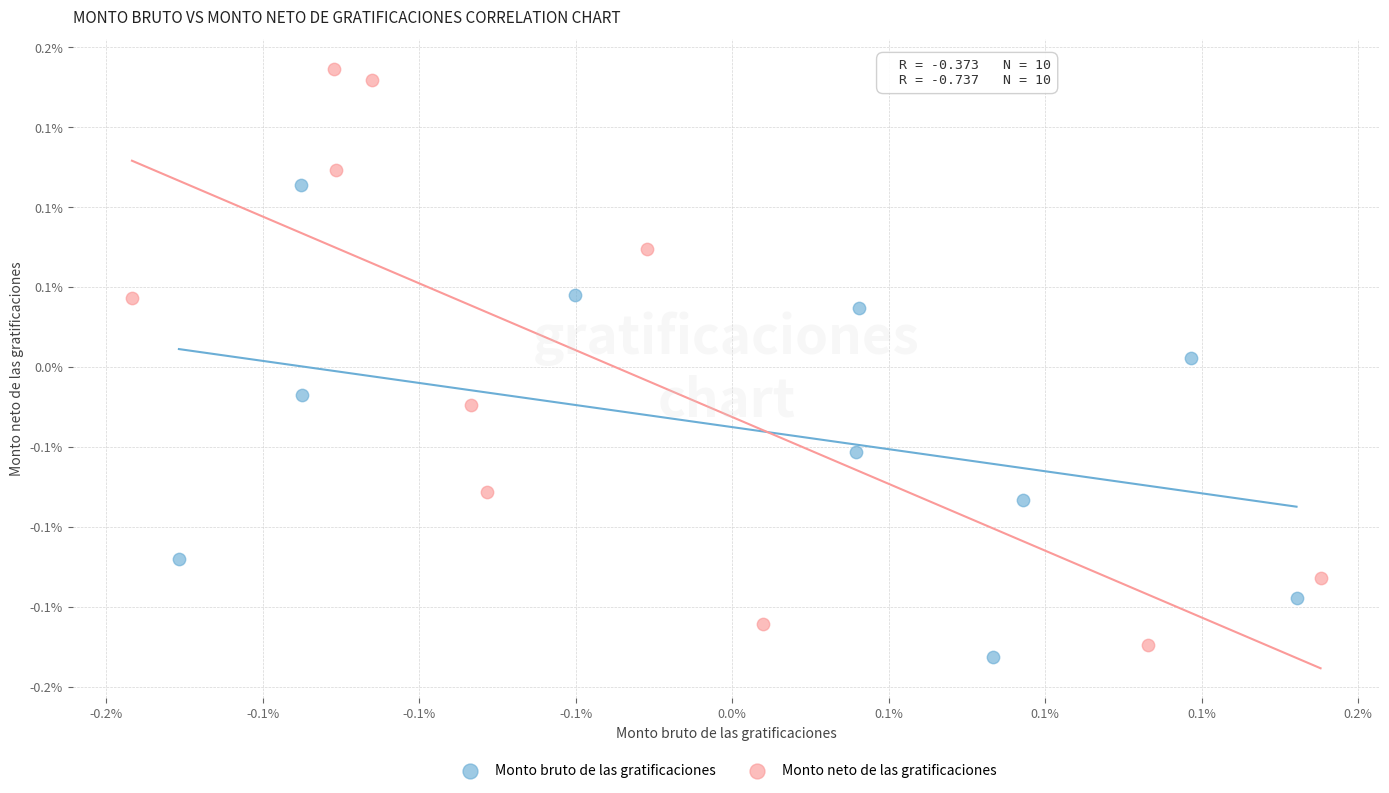

Which series reaches the minimum Y coordinate?

Monto bruto de las gratificaciones